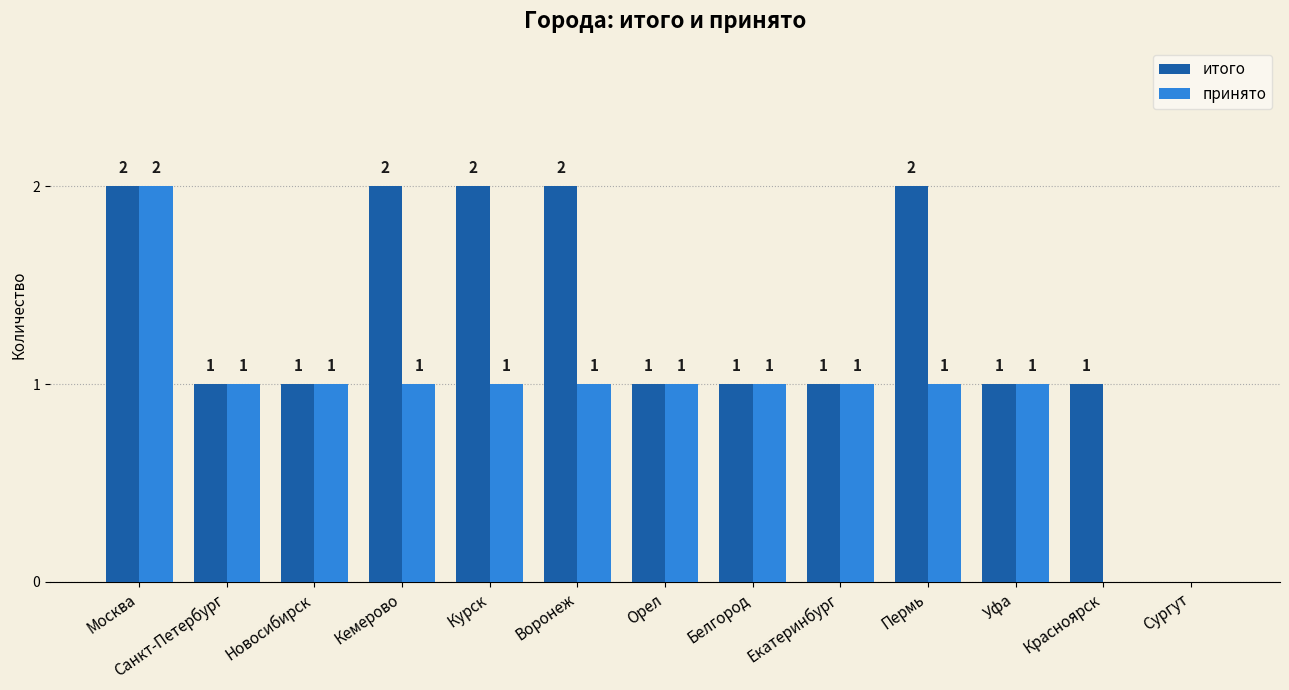

How many categories are shown in the chart?

13